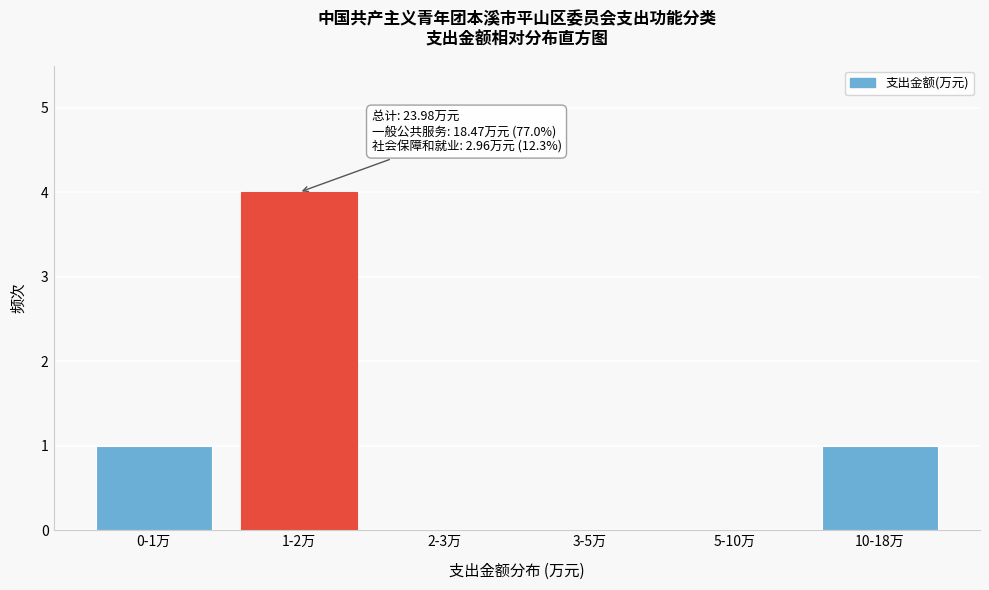

Reading left to right, what are all the values shown in this chart?

0-1万=1	1-2万=4	2-3万=0	3-5万=0	5-10万=0	10-18万=1